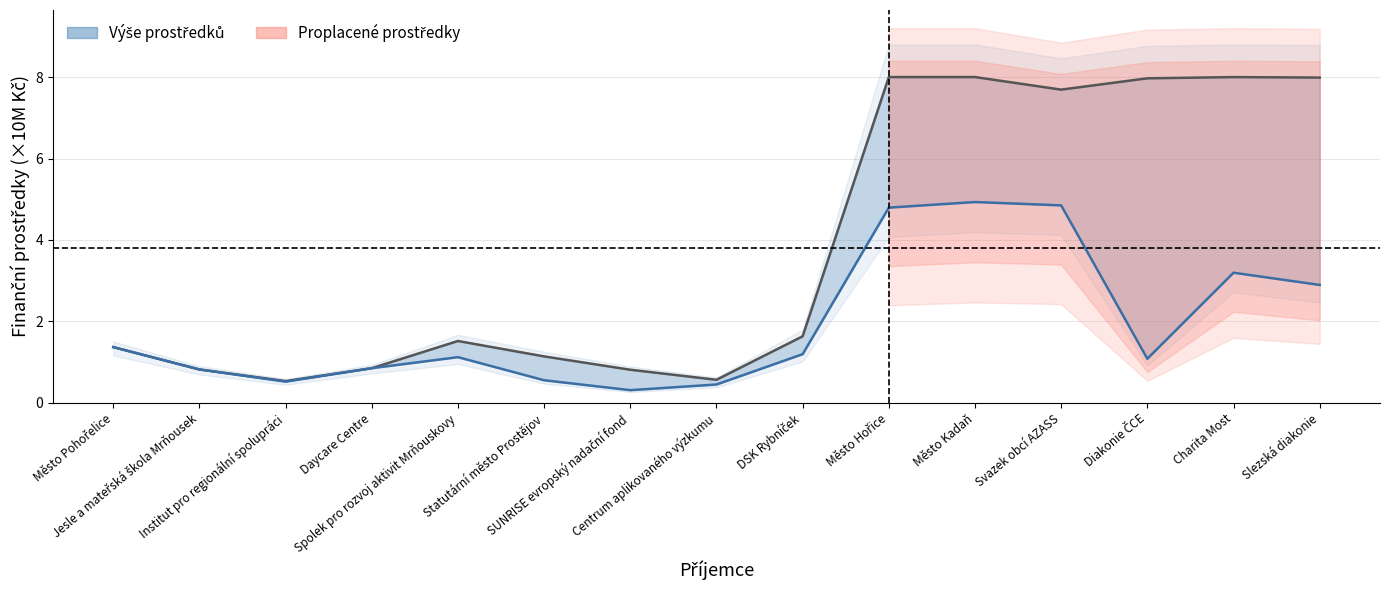

What is the minimum value for Skutečně proplacené prostředky v Kč?

0.3